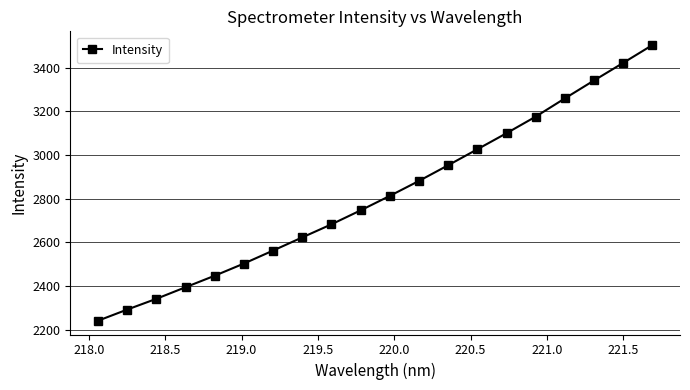

What is the sum of all values?

56303.3